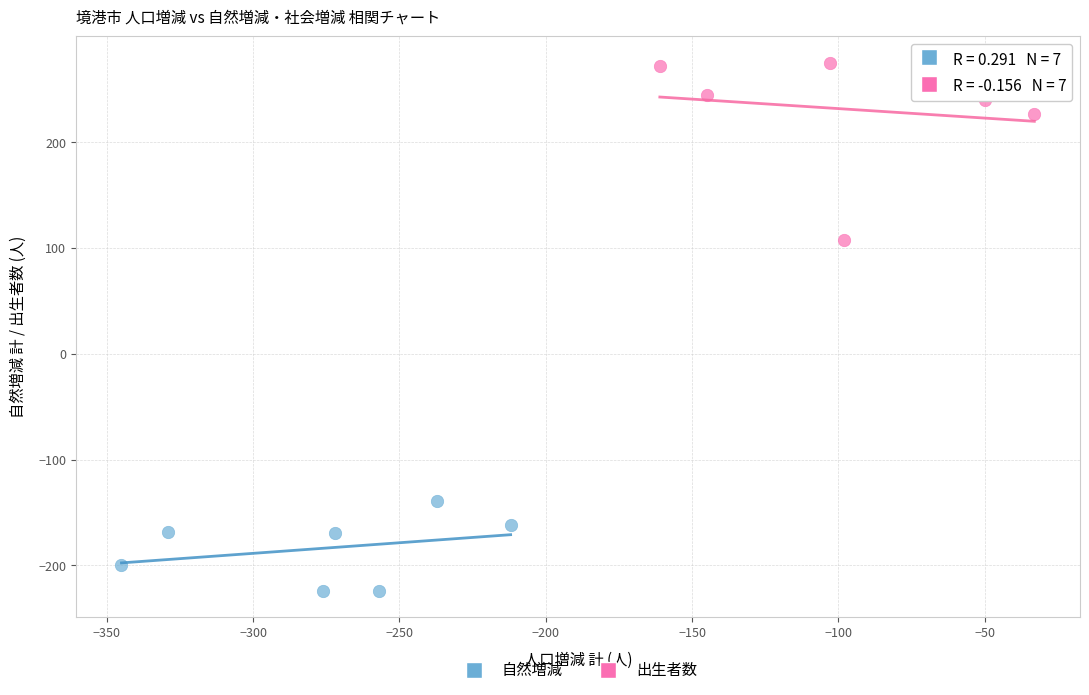

Which series has the largest Y range (max minus min)?

出生者数